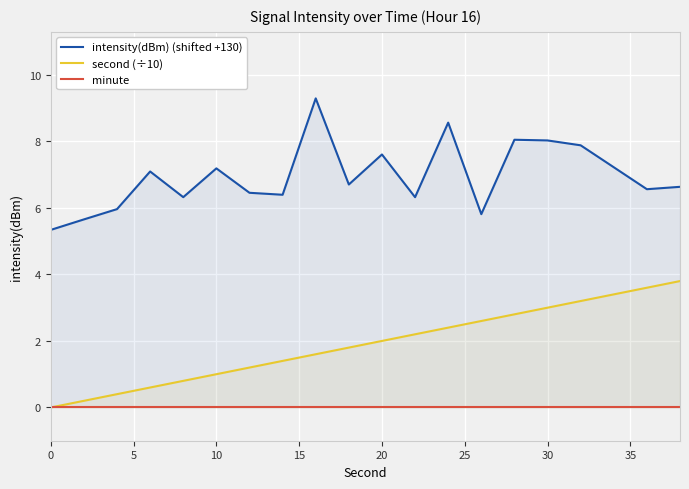

Rank the series by their average value, from lowest to highest.

minute, second (÷10), intensity(dBm) (shifted +130)